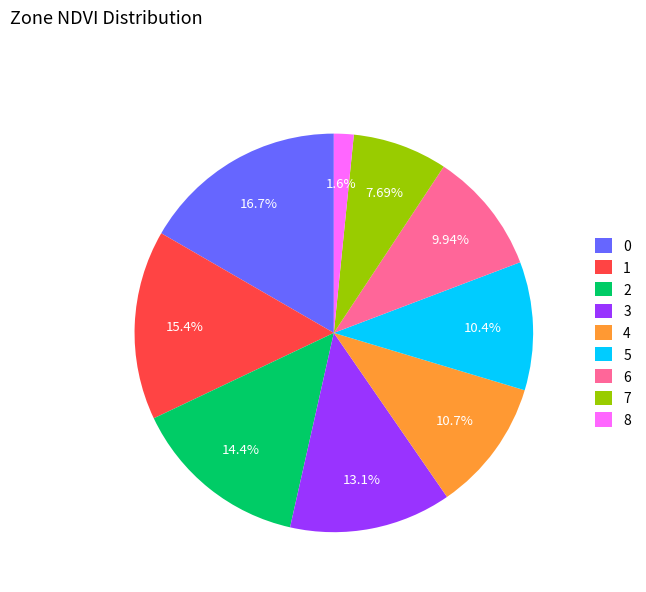

Is 0 the majority of the pie?

No